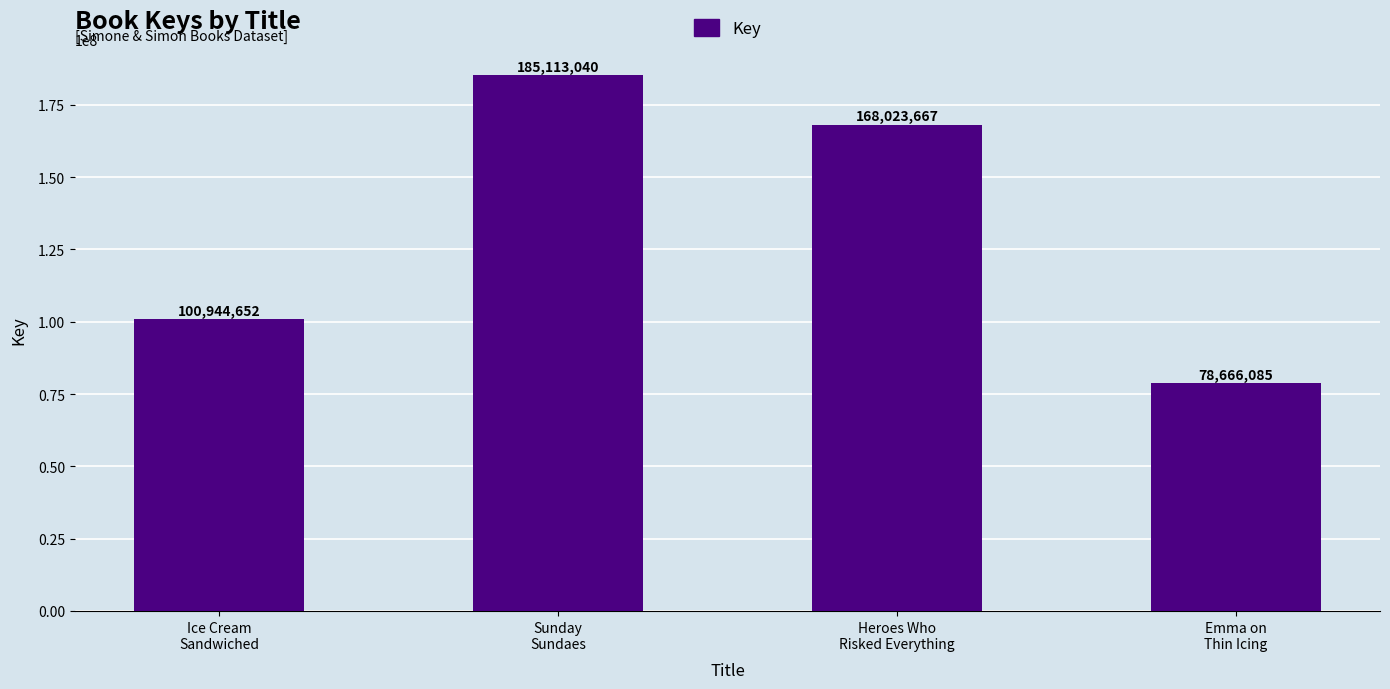

Count the number of categories in the chart.

4